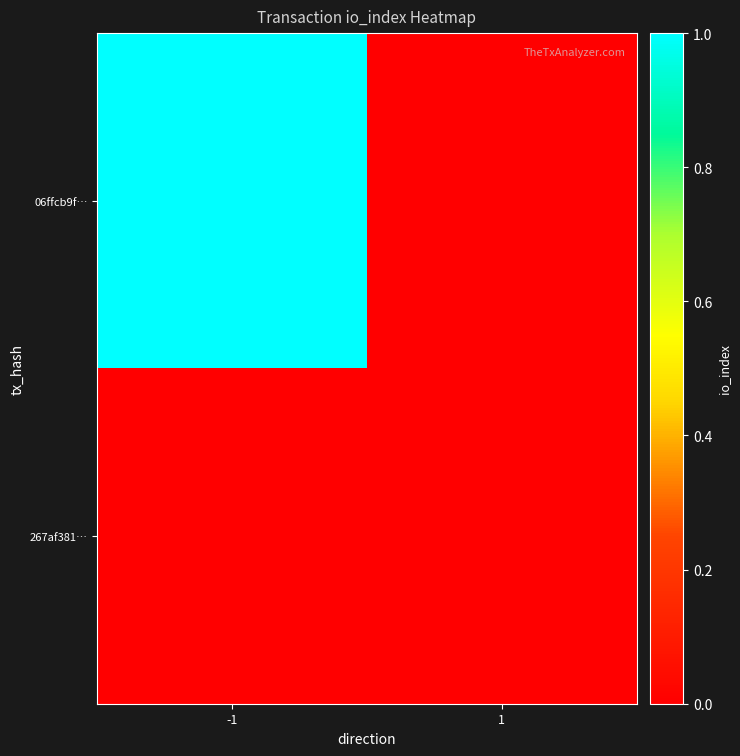

How many categories are shown in the chart?

2